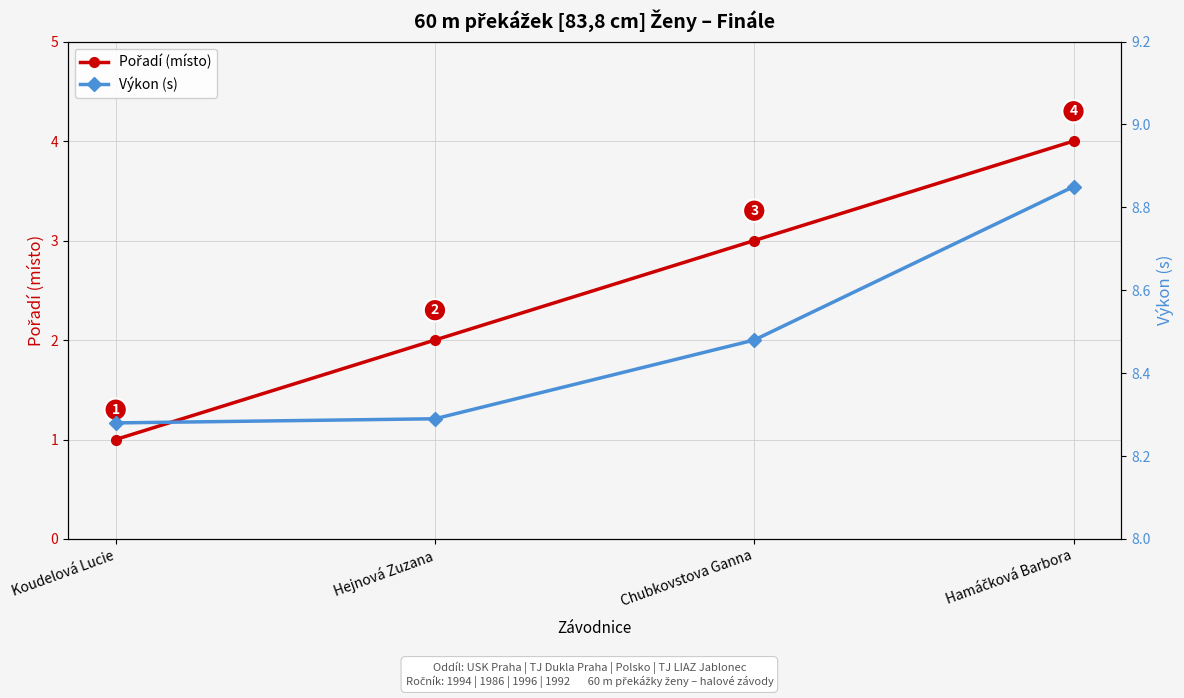

True or false: Výkon (s) has more than 1 points higher than both neighbors.

False